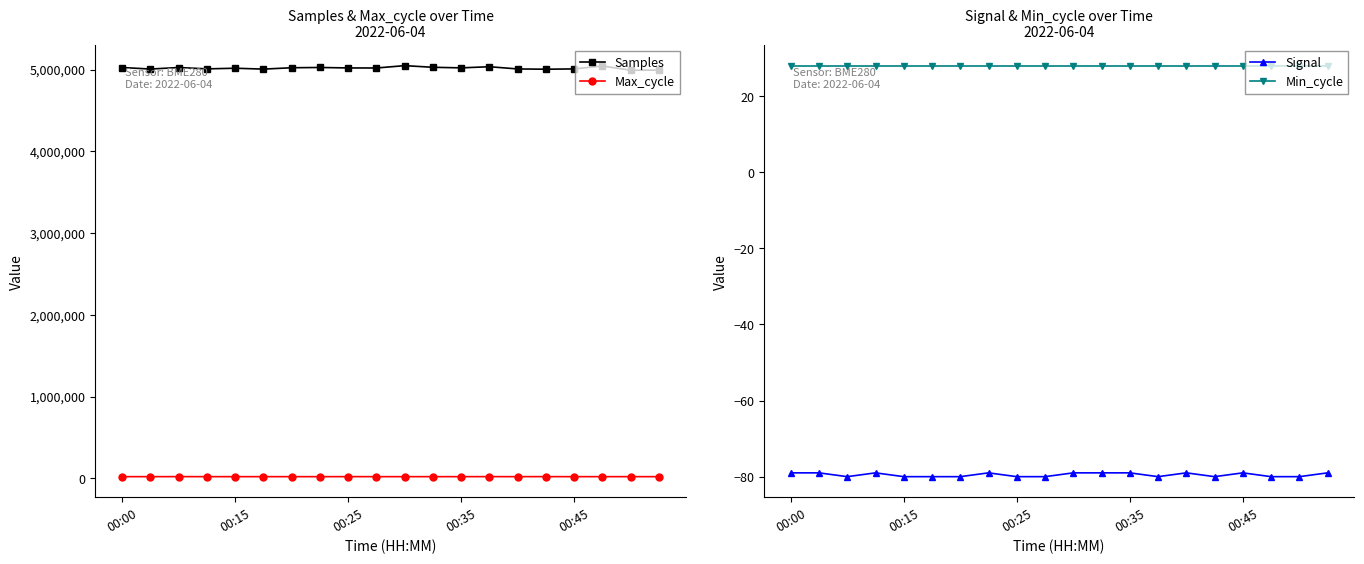

The Min_cycle series shows 38 at 00:45. True or false?

False